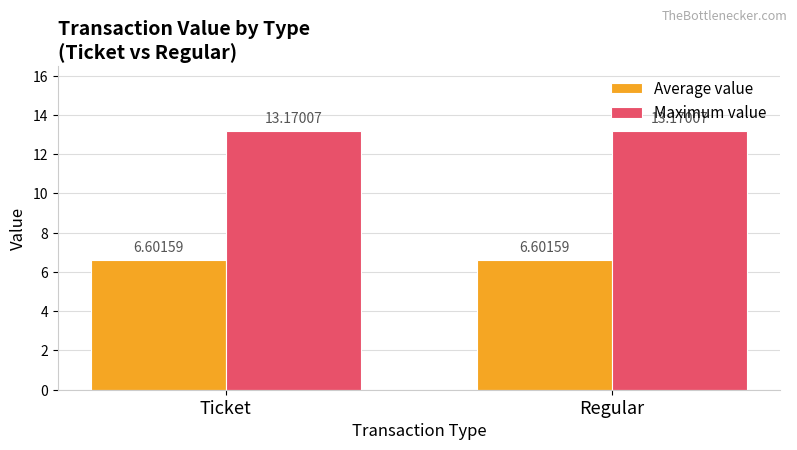

Which series has the largest total across all categories?

Maximum value